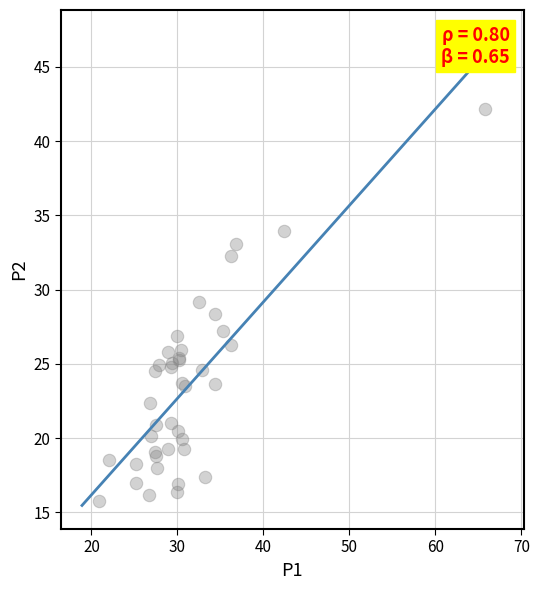

What Y value in the scatter plot is closest to 28?

28.4